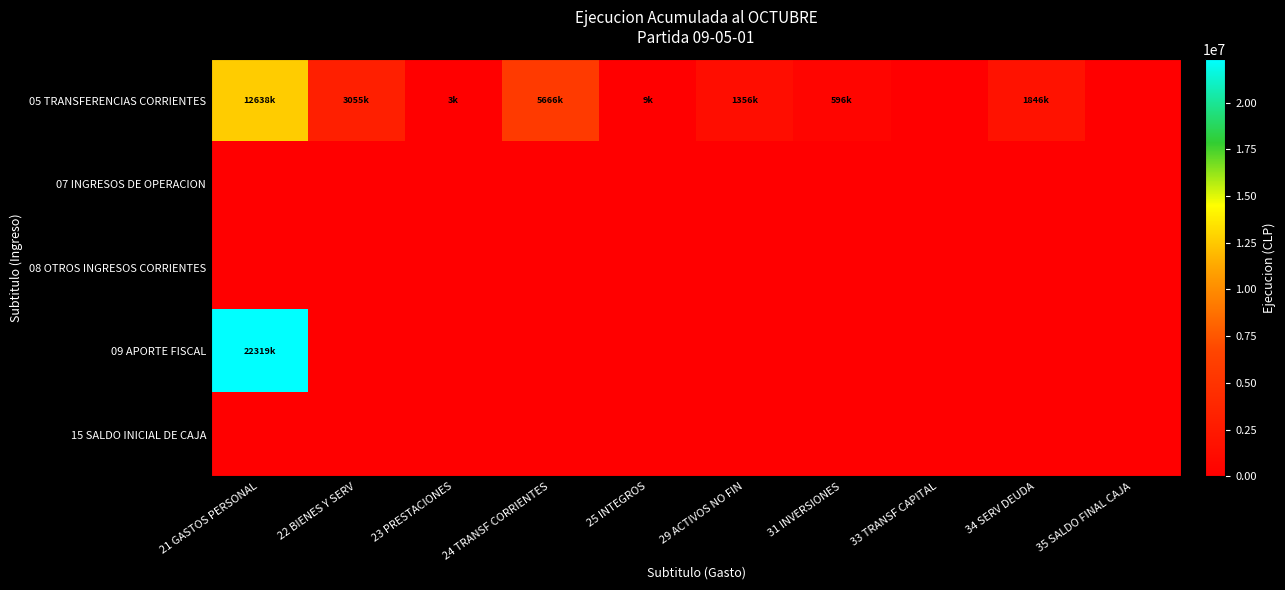

How many series are shown in this chart?

5